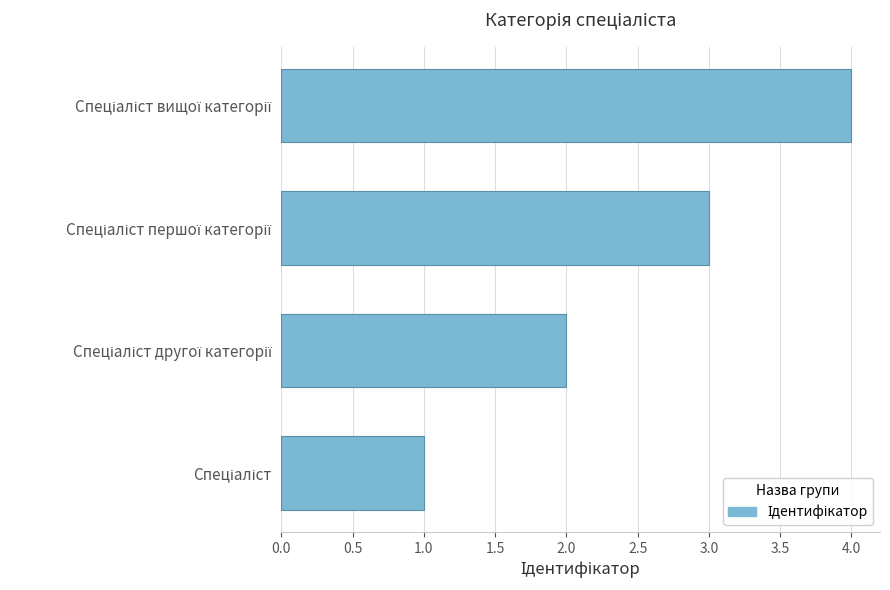

What is the greatest value displayed?

4